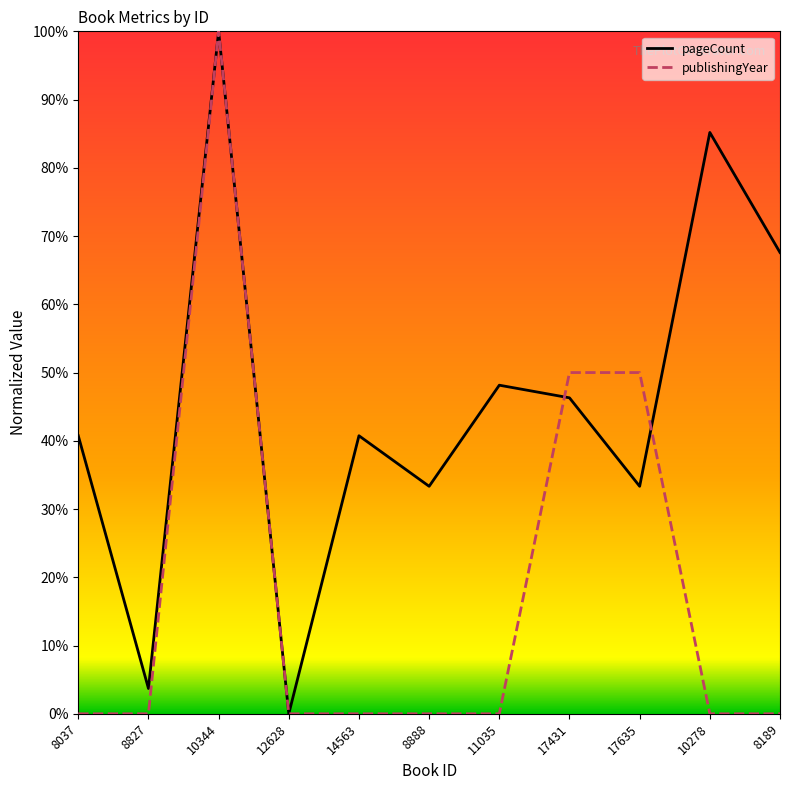

At how many categories does at least one series exceed 90?

1